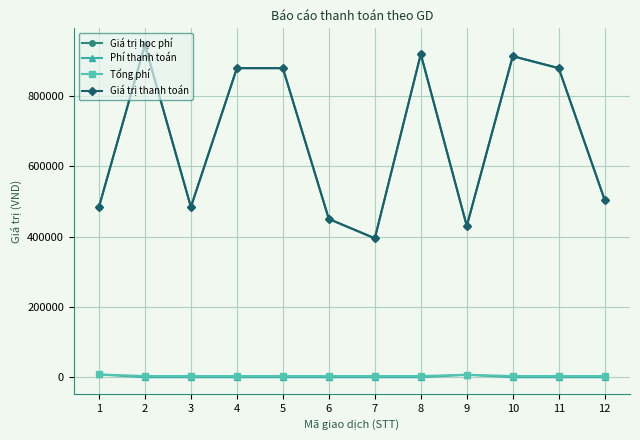

Between 1 and 10, which series saw the biggest shift?

Giá trị học phí